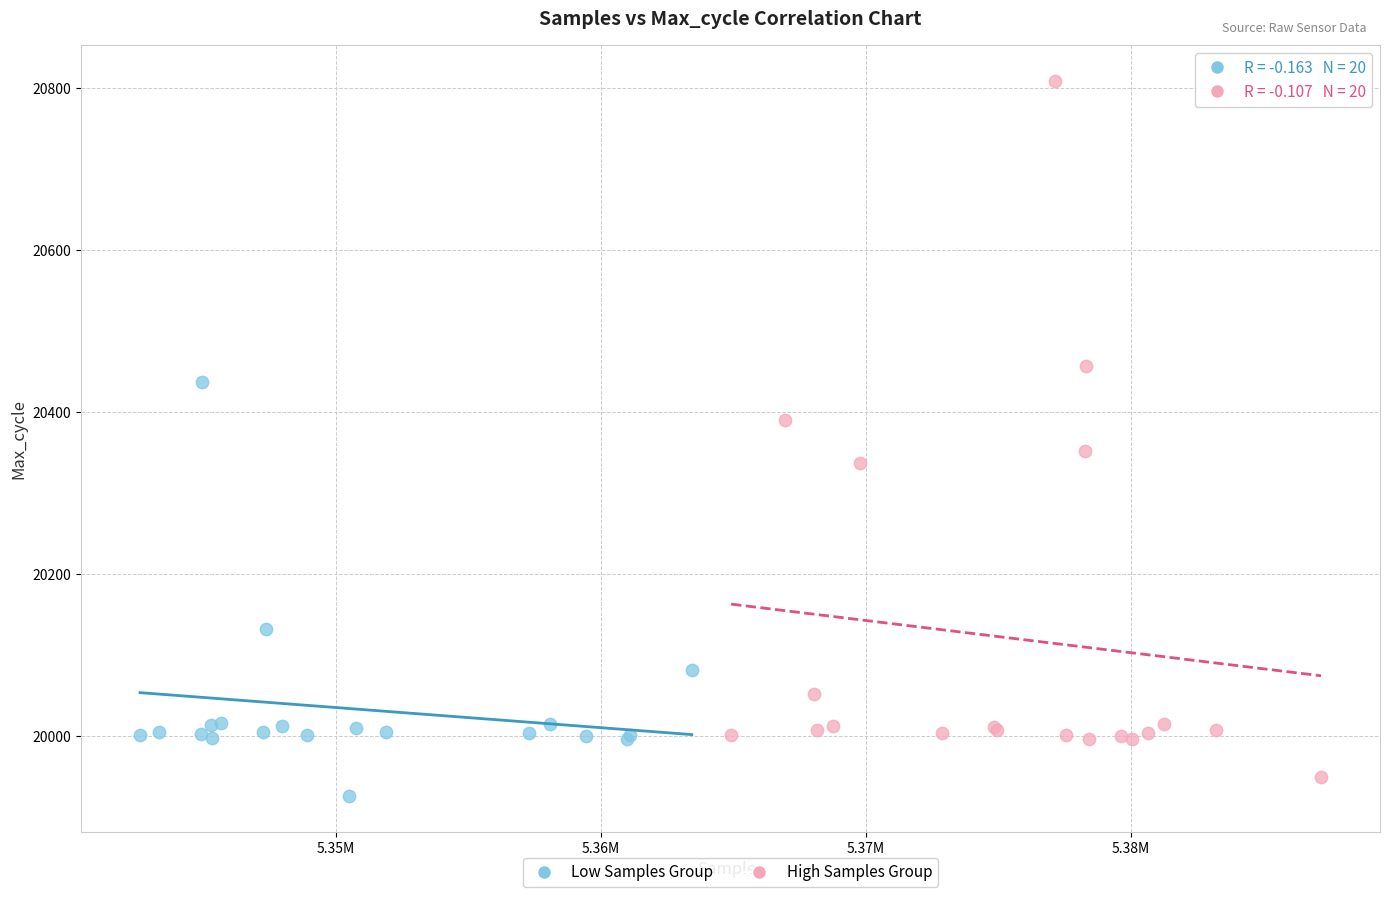

Which series has the widest spread of Y values?

High Samples Group